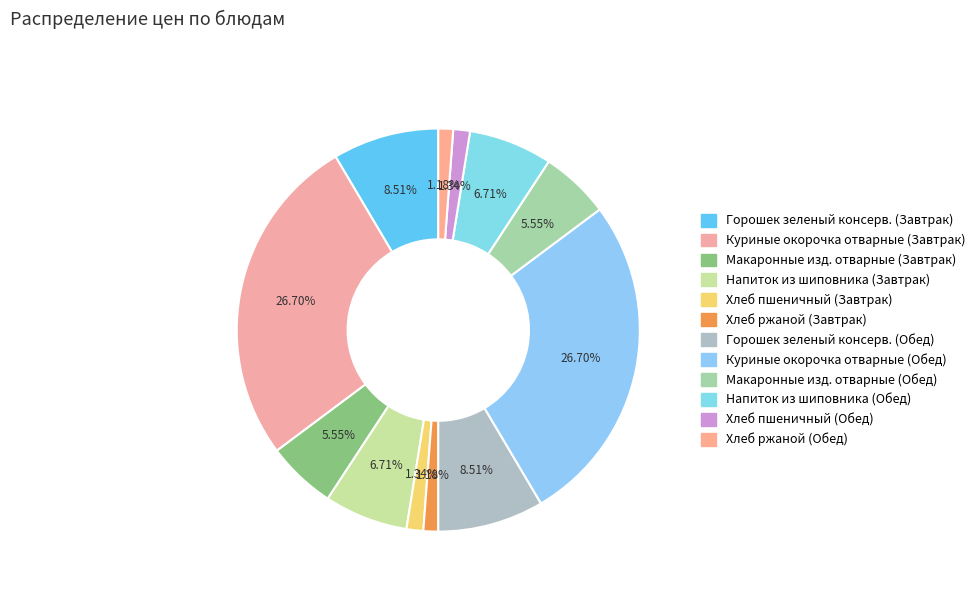

Is there any slice that represents more than half of the pie?

No